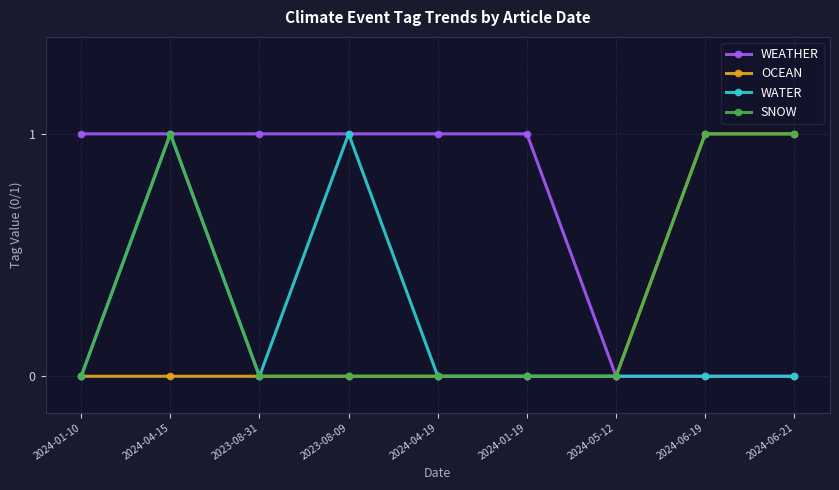

Is it true that WATER equals 0 at 2024-01-19?

True